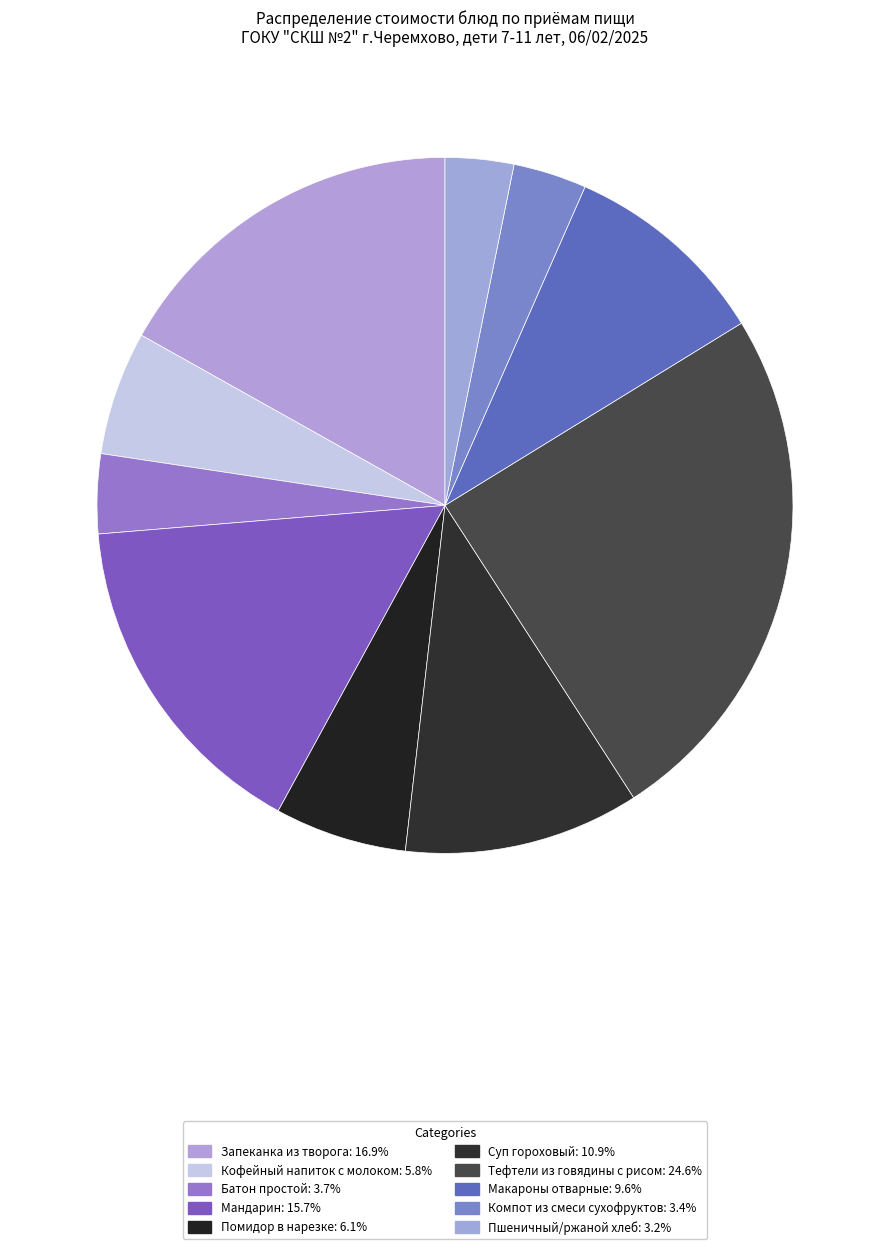

To the nearest percent, what is the difference between the largest and smallest slice percentages?

21%